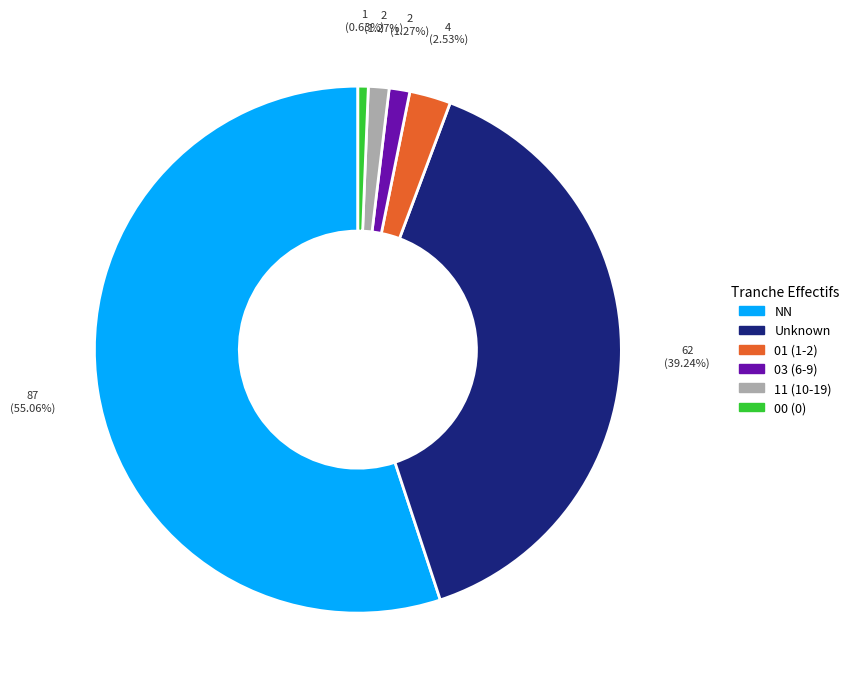

Which has a higher value, Unknown or NN?

NN